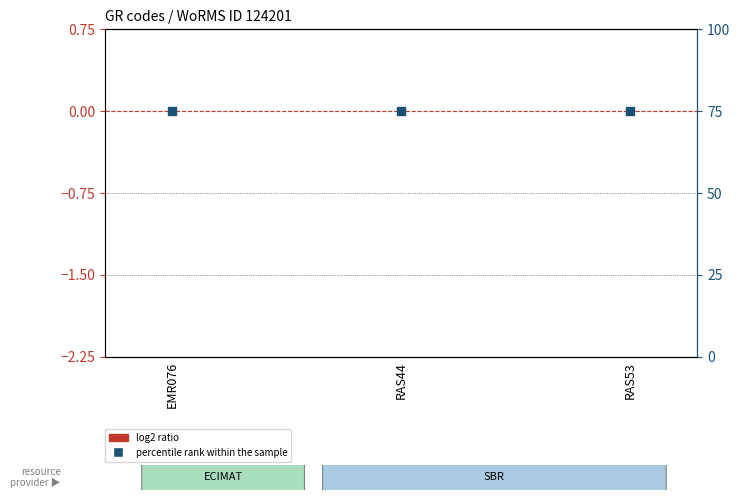

Which series has the largest total across all categories?

percentile rank within the sample